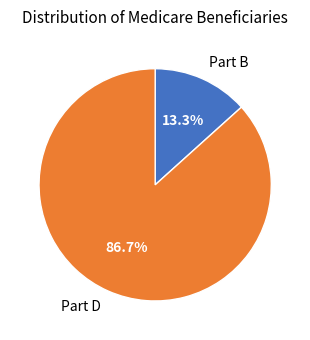

Which category has the smallest portion of the pie?

Part B